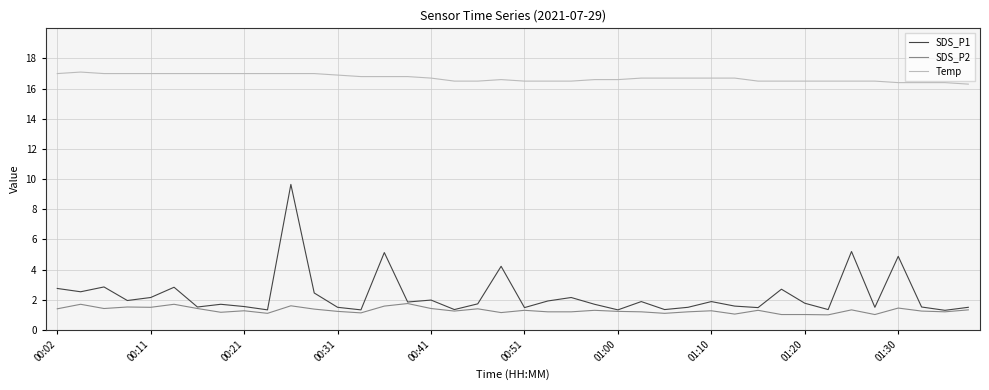

True or false: Temp and SDS_P2 intersect in this chart.

False